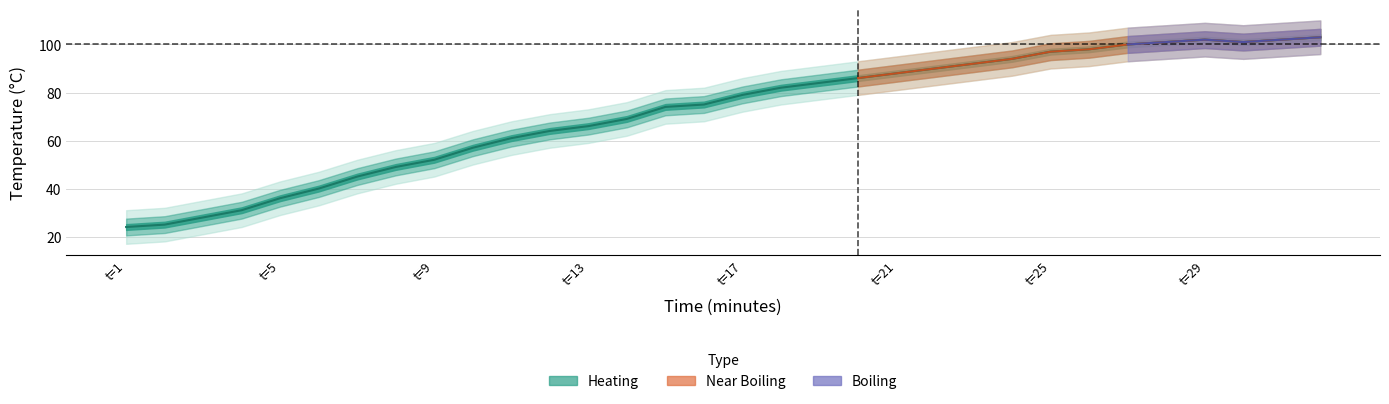

At which label is the value closest to 63?

12